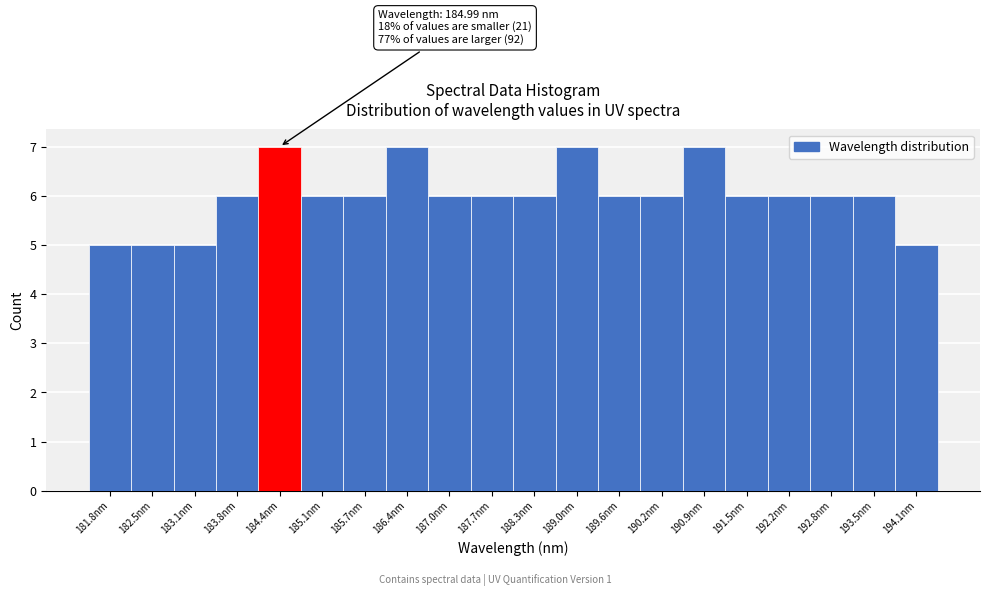

Reading left to right, transcribe all the data shown in this chart.

5	5	5	6	7	6	6	7	6	6	6	7	6	6	7	6	6	6	6	5